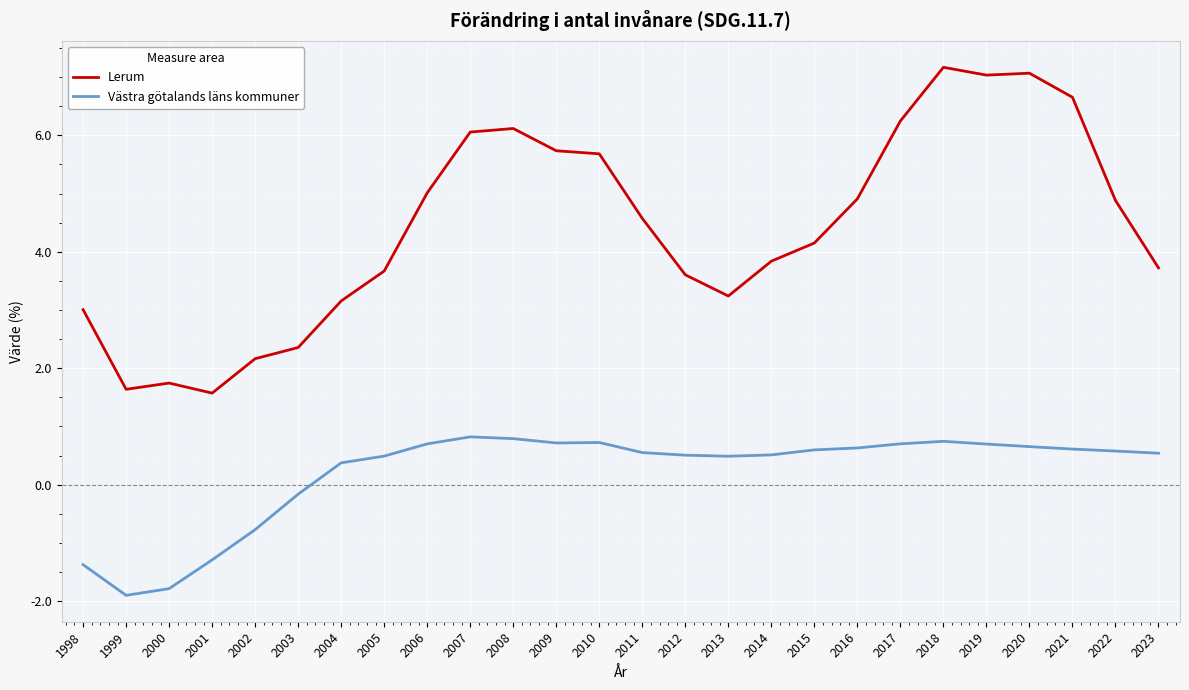

In Lerum, how many points are higher than both neighbors (excluding endpoints)?

4